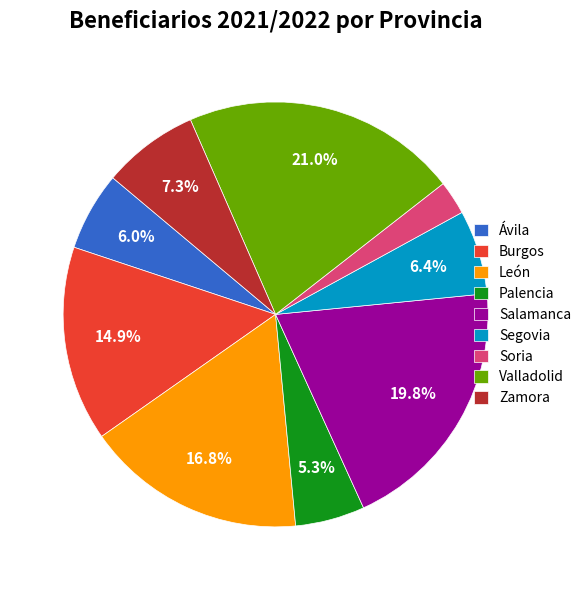

Does any single category account for the majority?

No